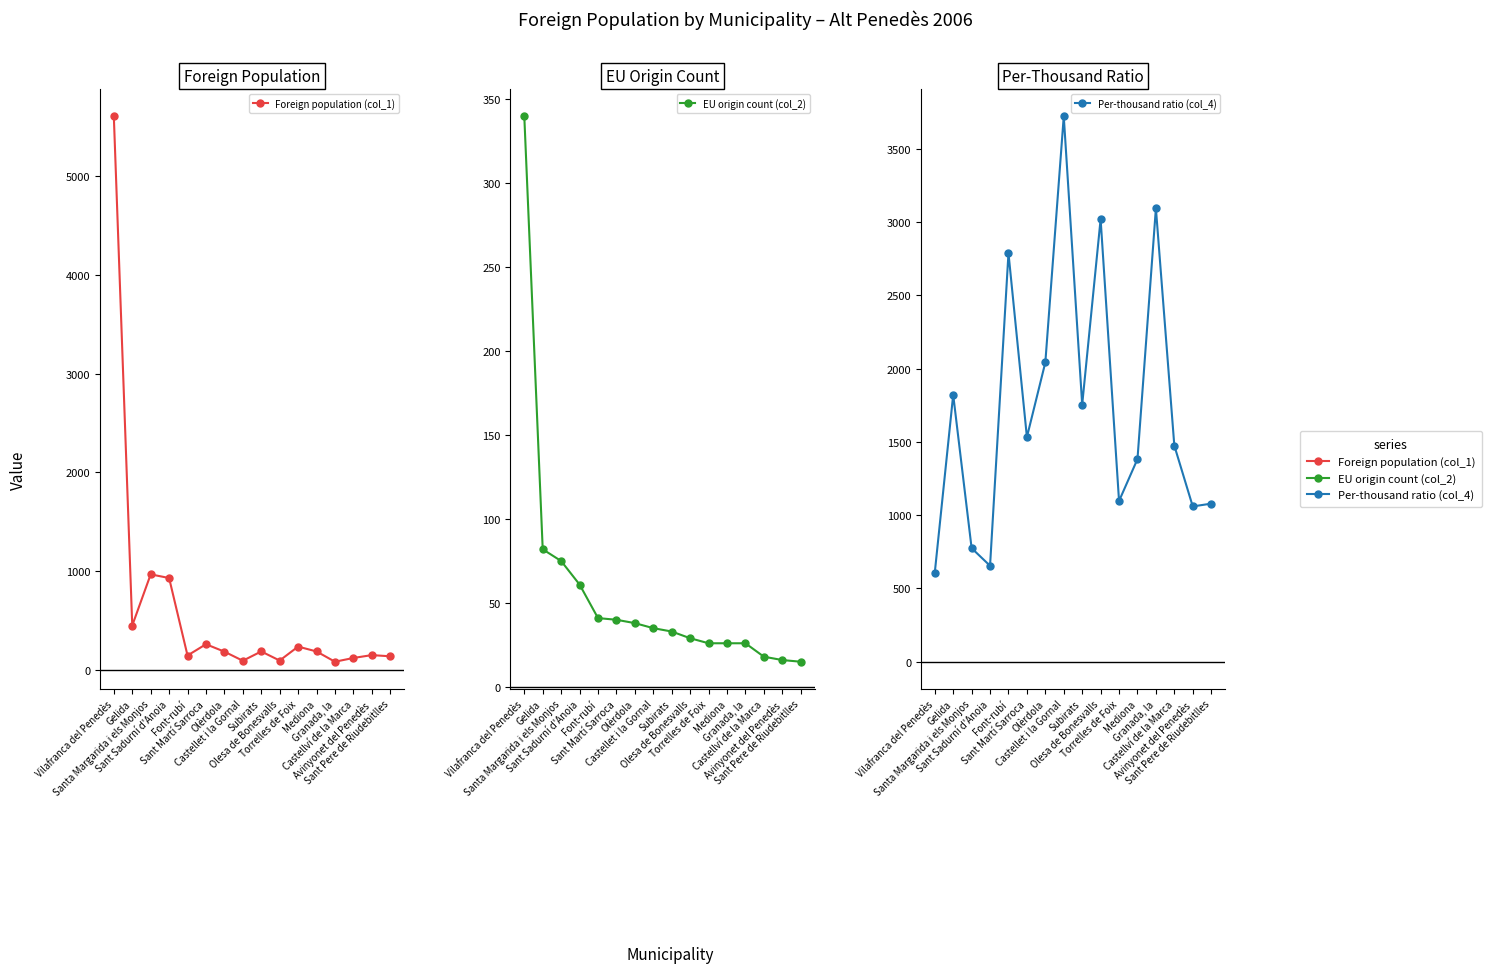

Which series has the largest total across all categories?

Per-thousand ratio (col_4)